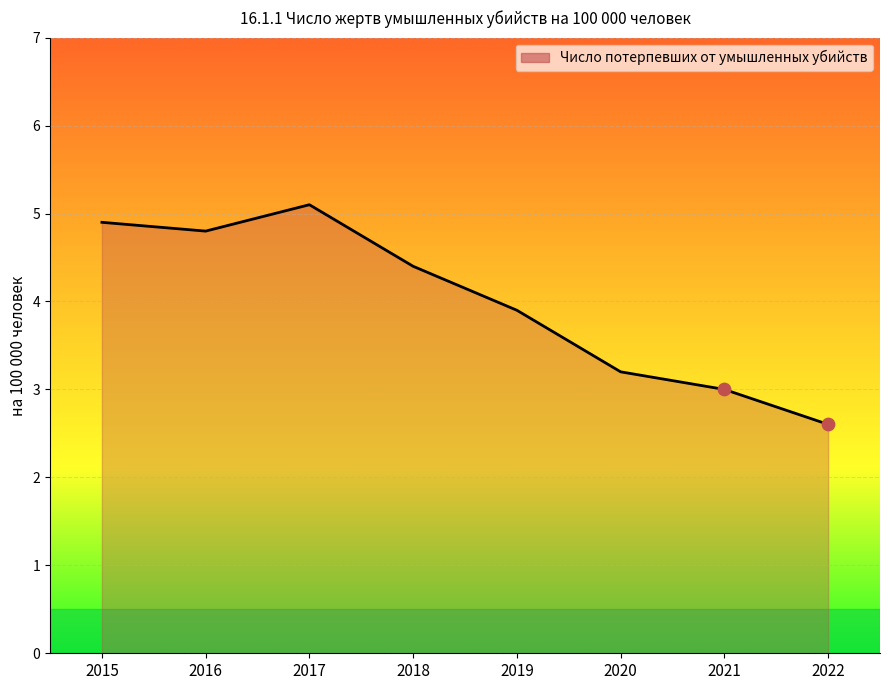

What is the ratio of the value at 2020 to the value at 2018?

0.7